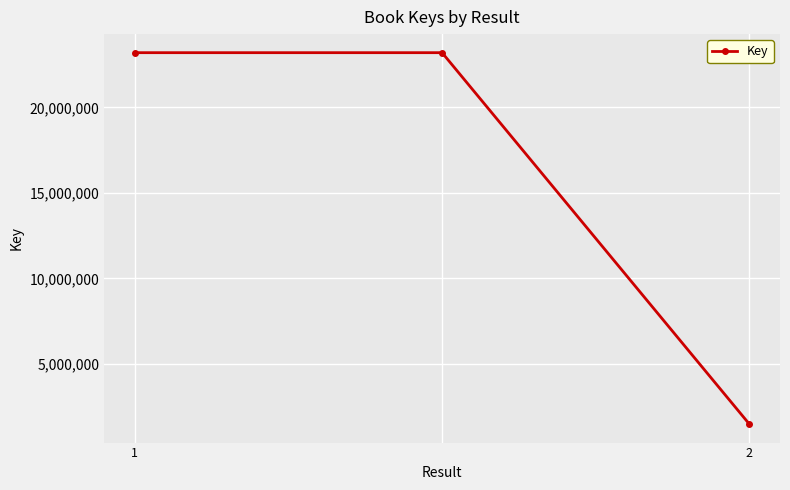

What is the value of the 2nd point from the left?

23195470